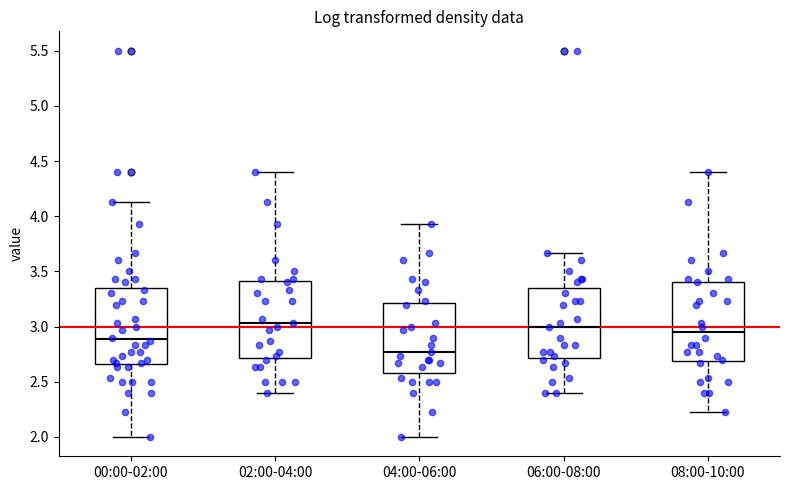

Reading left to right, read every box against the y-axis: the position of its median line, the range the box covers, and the ends of its whiskers. The values are not printed on the chart, so give them approximately, as read against the axis.

00:00-02:00: median 2.90, box 2.65 to 3.35, whiskers 2.00 to 4.15
02:00-04:00: median 3.05, box 2.70 to 3.40, whiskers 2.40 to 4.40
04:00-06:00: median 2.75, box 2.60 to 3.20, whiskers 2.00 to 3.95
06:00-08:00: median 3.00, box 2.70 to 3.35, whiskers 2.40 to 3.65
08:00-10:00: median 2.95, box 2.70 to 3.40, whiskers 2.25 to 4.40